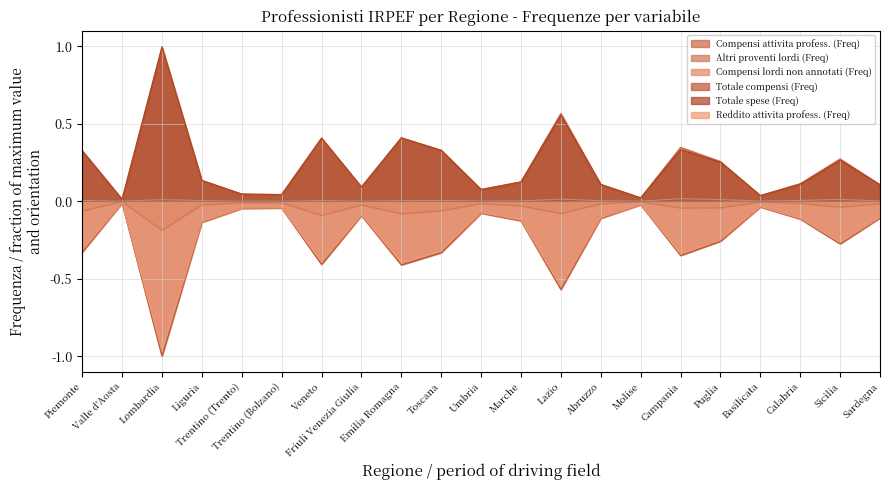

Is the value of Altri proventi lordi (Freq) at Piemonte greater than the value of Reddito attivita profess. (Freq) at Friuli Venezia Giulia?

Yes